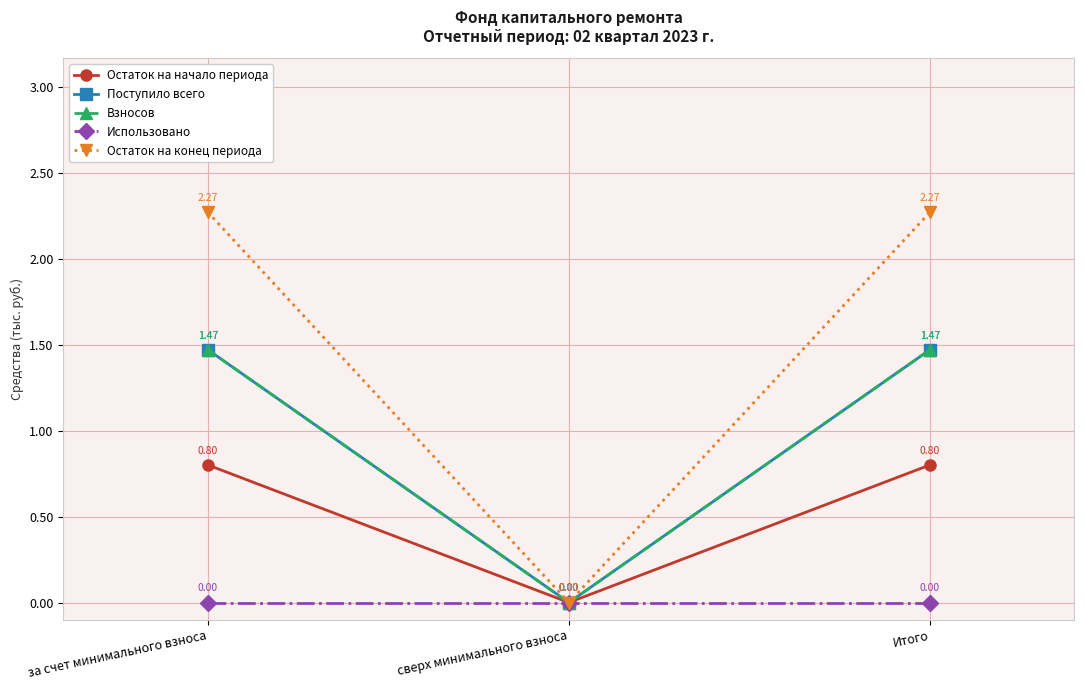

What is the label of the 2nd point from the left?

сверх минимального взноса